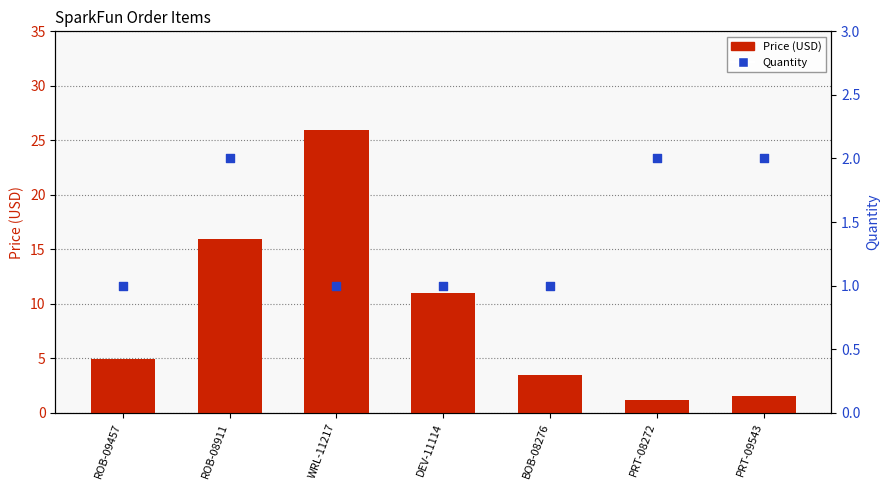

Which series has the largest total across all categories?

Price (USD)